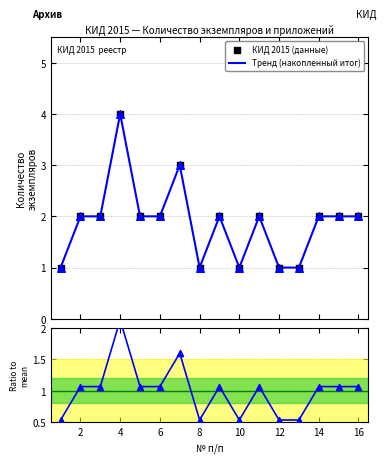

Approximately how many times larger is the value at 1 compared to 11?

0.5